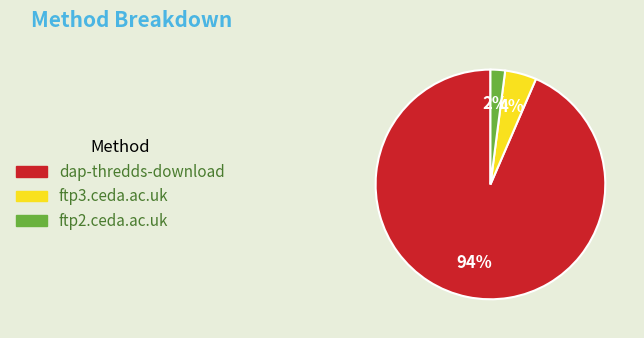

Rank the categories by value from lowest to highest.

ftp2.ceda.ac.uk, ftp3.ceda.ac.uk, dap-thredds-download